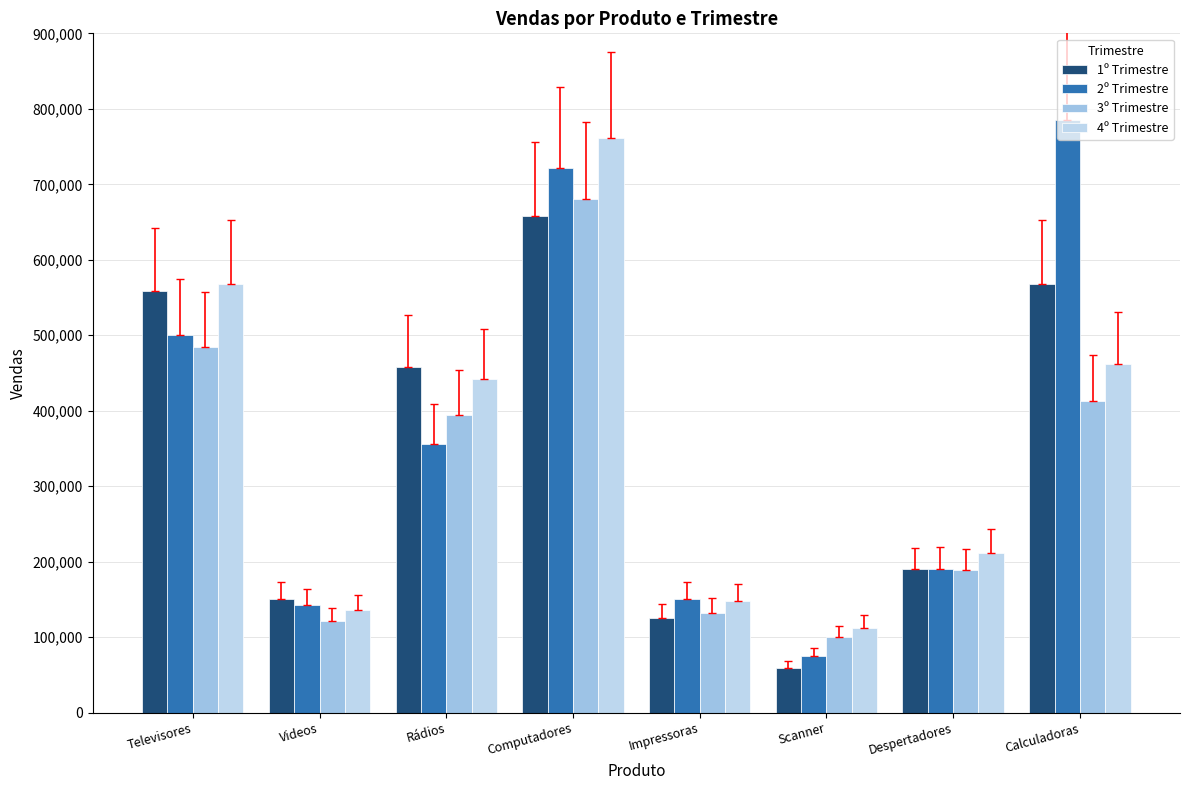

What is the total value across all series at Computadores?

2820600